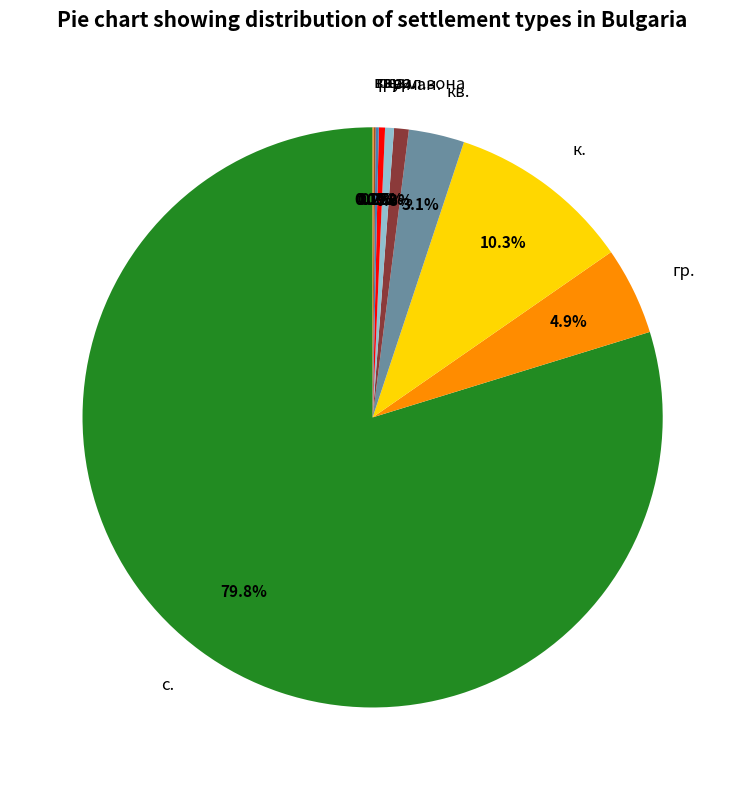

What is the largest slice in the pie chart?

с.